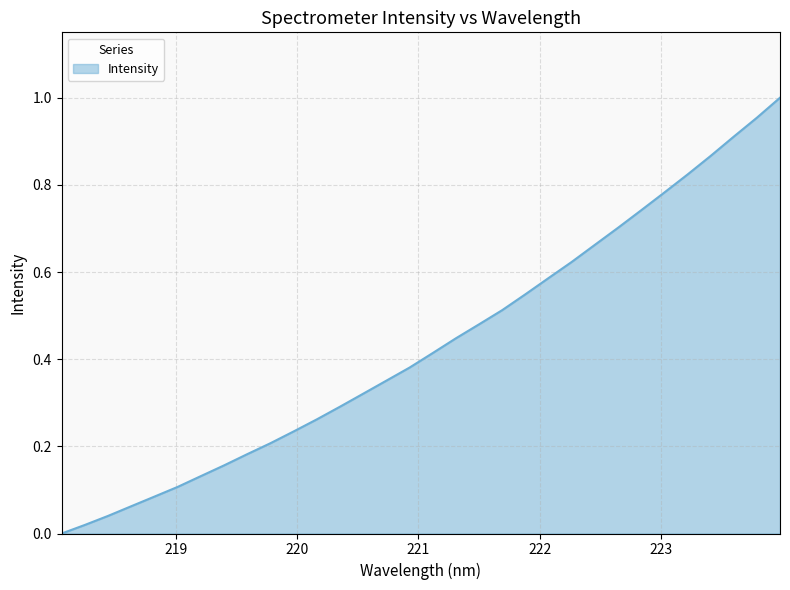

Does the chart display data point markers on the line(s)?

No